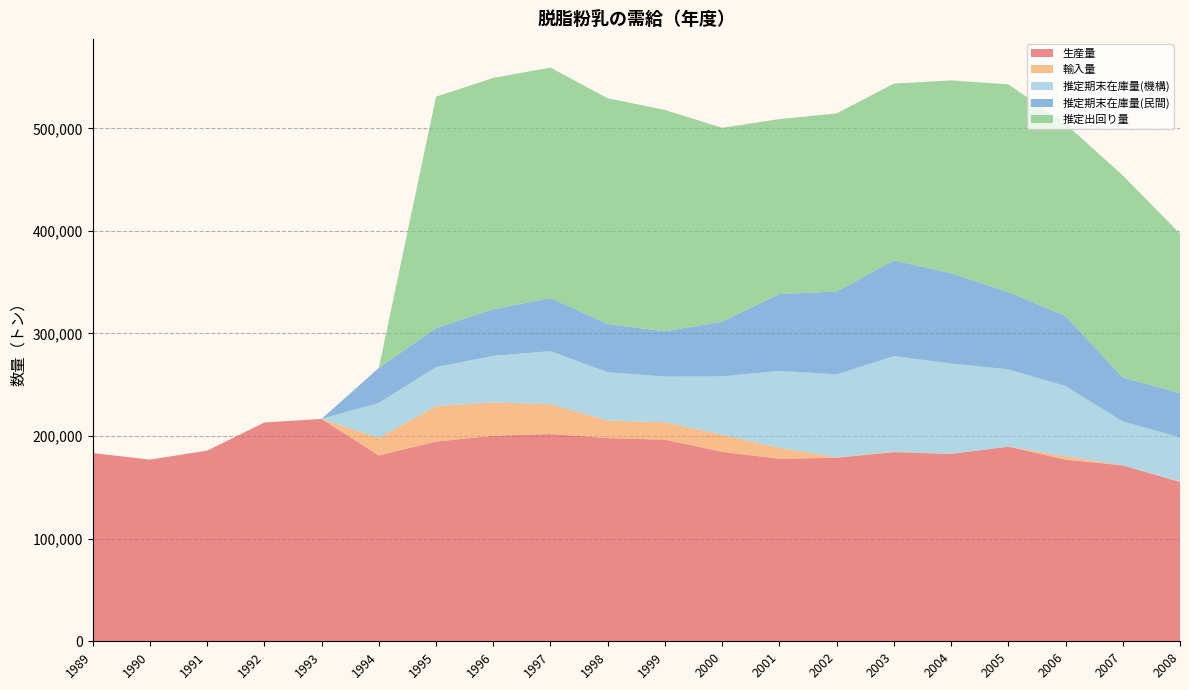

Reading right to left, extract all data points from this chart.

生産量: 2008=155282	2007=171441	2006=177036	2005=189737	2004=182656	2003=184372	2002=178905	2001=177855	2000=184650	1999=196556	1998=198088	1997=201997	1996=200357	1995=194641	1994=181165	1993=216754	1992=213220	1991=185842	1990=177062	1989=183505
輸入量: 2008=457	2007=55	2006=3378	2005=51	2004=80	2003=422	2002=447	2001=10664	2000=16617	1999=16877	1998=17149	1997=29068	1996=32507	1995=34643	1994=16930	1993=0	1992=0	1991=0	1990=0	1989=0
推定期末在庫量(機構): 2008=43091	2007=42796	2006=68340	2005=75290	2004=88004	2003=93223	2002=80802	2001=75013	2000=56947	1999=44596	1998=47038	1997=51722	1996=45338	1995=38029	1994=34220	1993=0	1992=0	1991=0	1990=0	1989=0
推定期末在庫量(民間): 2008=43091	2007=42796	2006=68340	2005=75290	2004=88004	2003=93223	2002=80802	2001=75013	2000=53365	1999=44056	1998=47038	1997=51722	1996=45338	1995=38029	1994=34153	1993=0	1992=0	1991=0	1990=0	1989=0
推定出回り量: 2008=155443	2007=197040	2006=187364	2005=202502	2004=187955	2003=172373	2002=173563	2001=170454	2000=188916	1999=215875	1998=219921	1997=224680	1996=225555	1995=225476	1994=0	1993=0	1992=0	1991=0	1990=0	1989=0